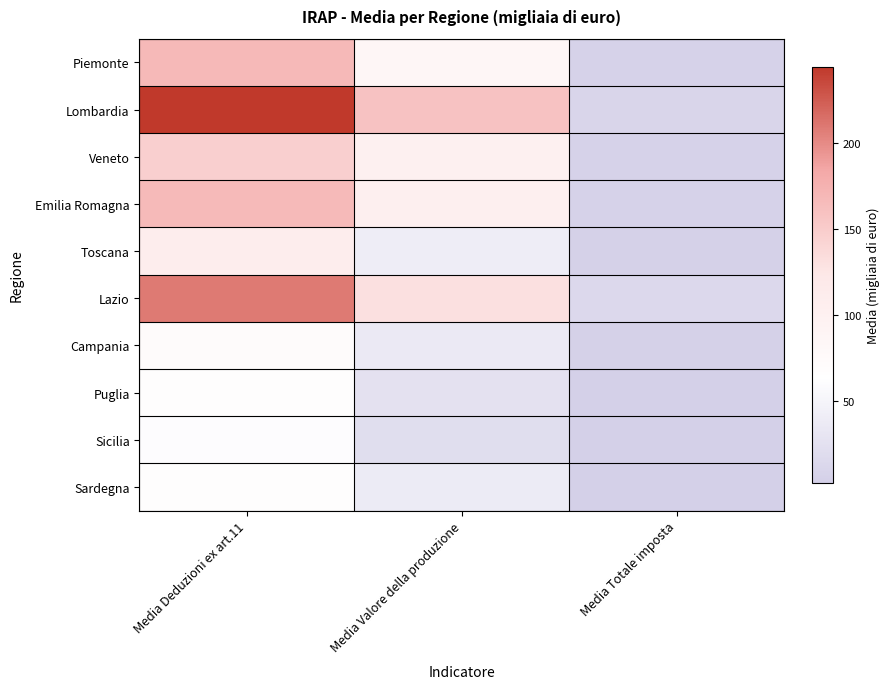

What is the spread (max minus min) of values at Media Deduzioni ex art.11?

183.4